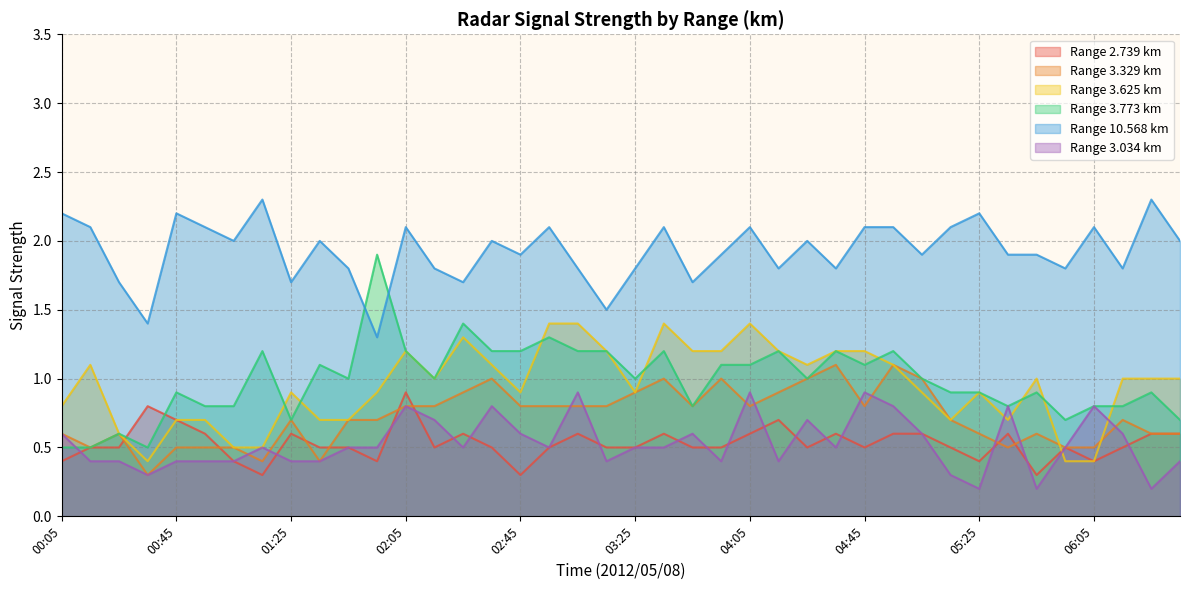

Read the 3.773 value at 00:15.

0.5